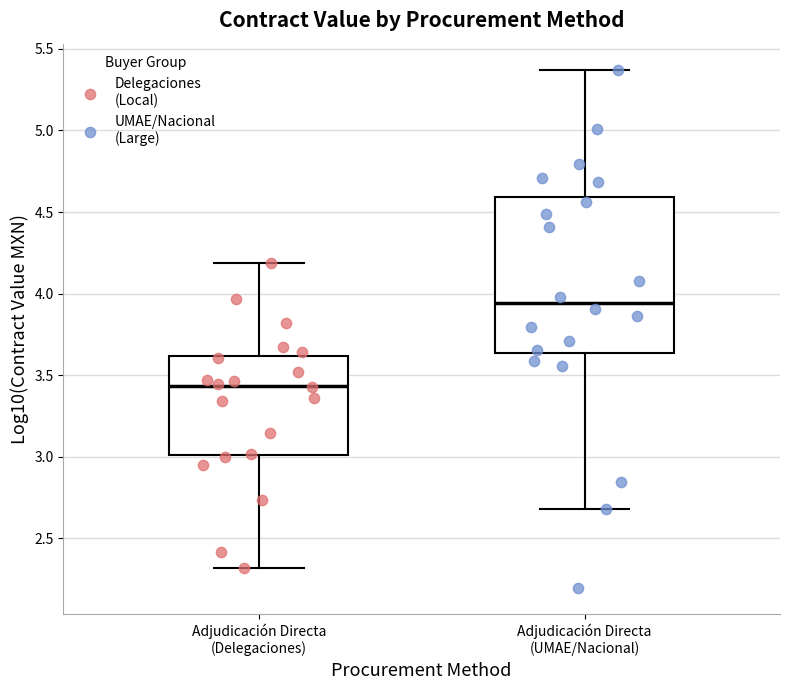

Which box is the tallest, from its lower edge to its upper edge?

Adjudicación Directa (UMAE/Nacional)